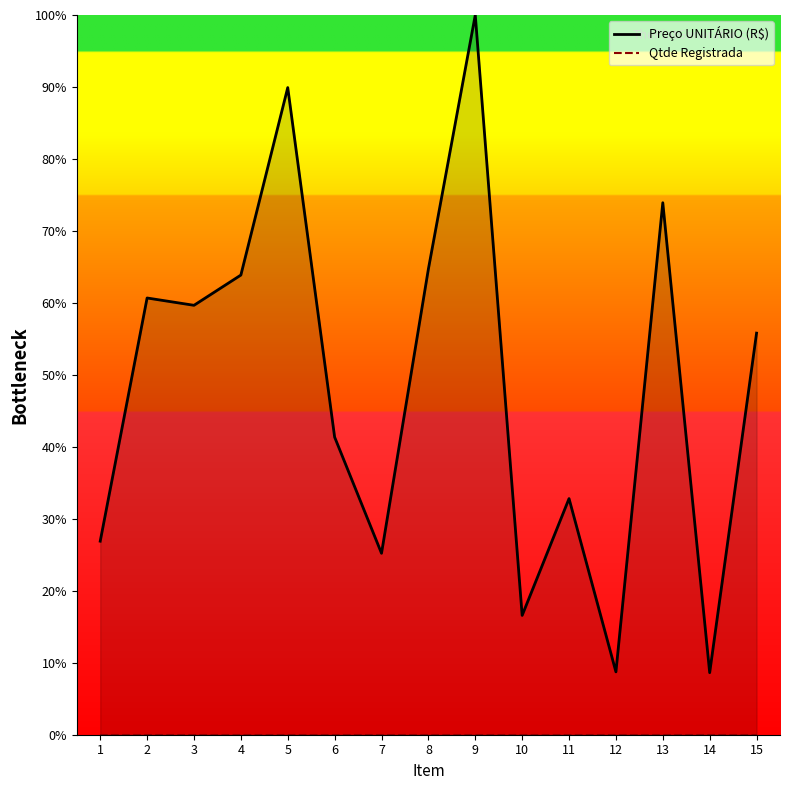

True or false: Preço UNITÁRIO (R$) and Qtde Registrada intersect in this chart.

False